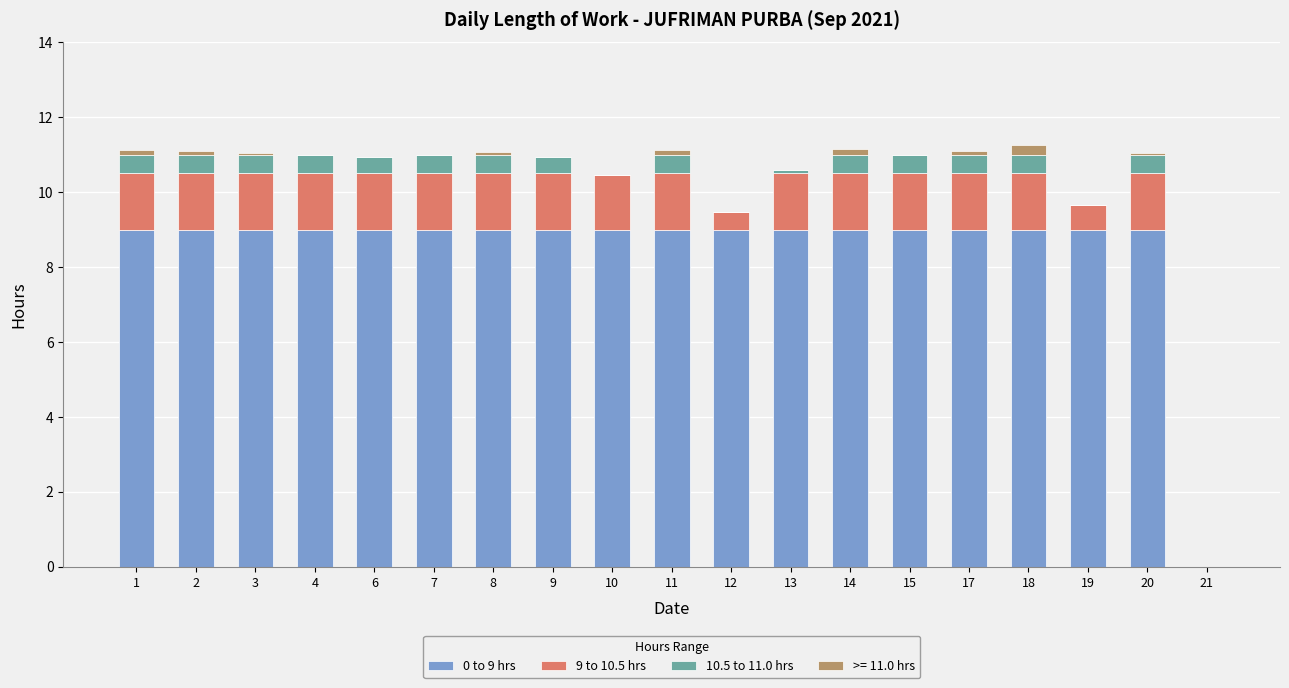

The 0 to 9 hrs series shows 2.7 at 13. True or false?

False